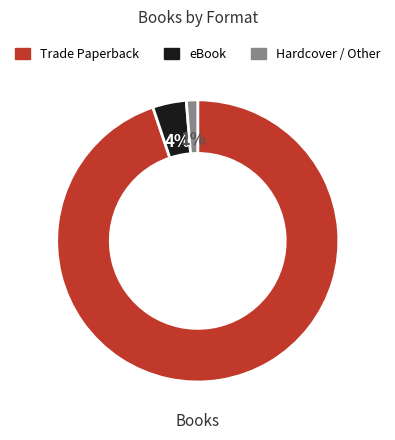

To the nearest percent, what is the average slice percentage?

33%